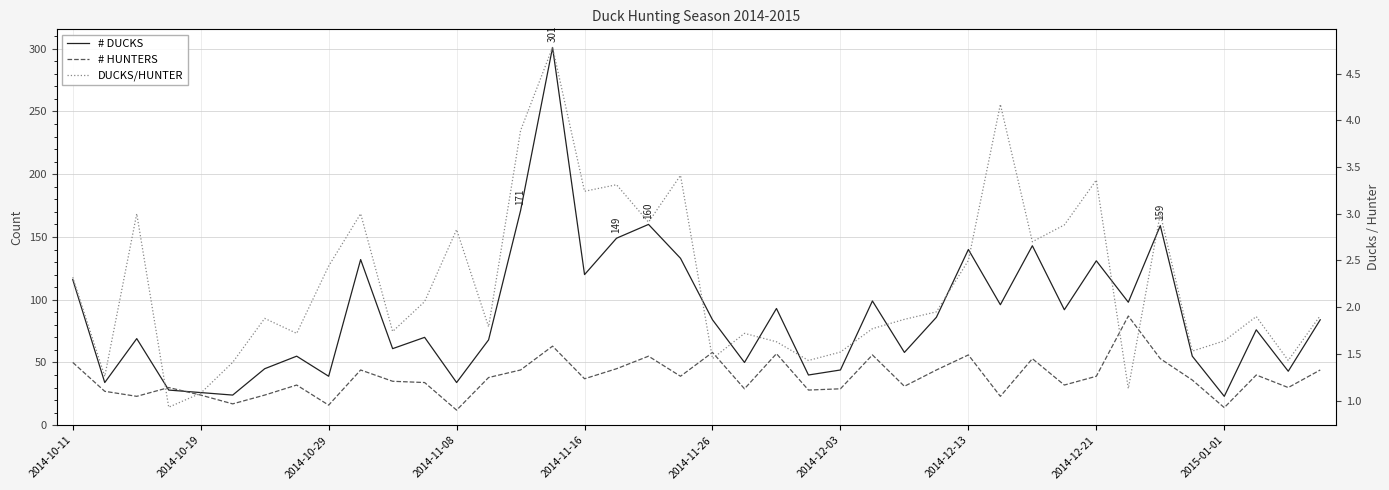

True or false: # DUCKS and DUCKS/HUNTER intersect in this chart.

False